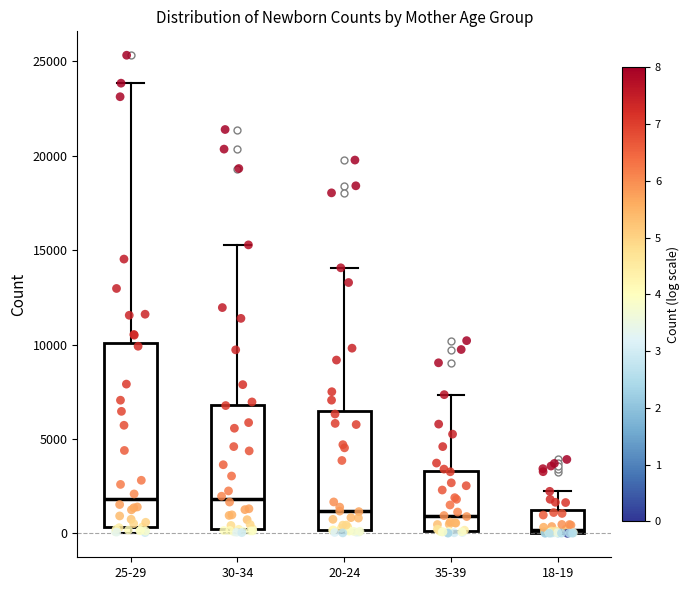

Comparing the boxes themselves (not the whiskers), which one is the tallest?

25-29